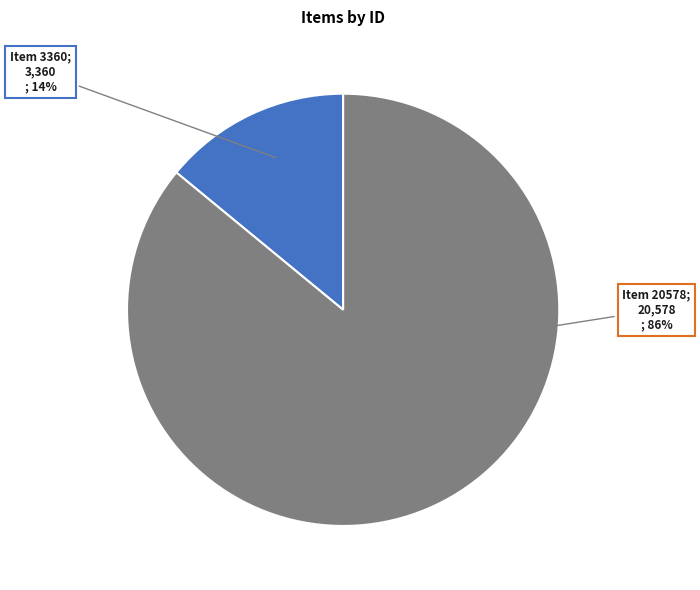

To the nearest percent, what is the difference between the largest and smallest slice percentages?

72%